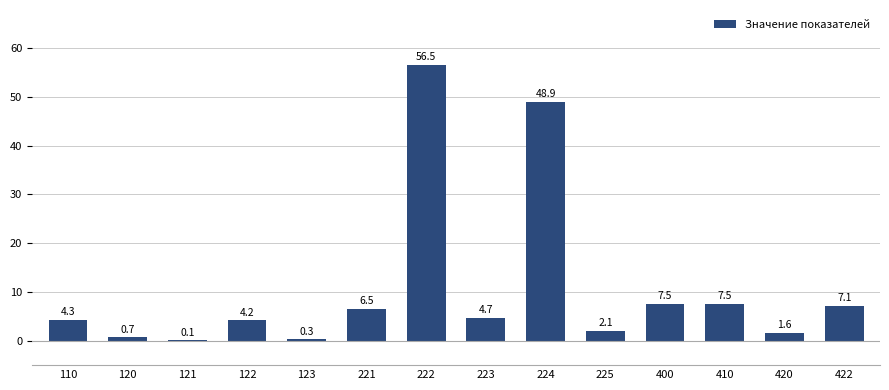

The chart shows a value of 4.2 at 122. True or false?

True